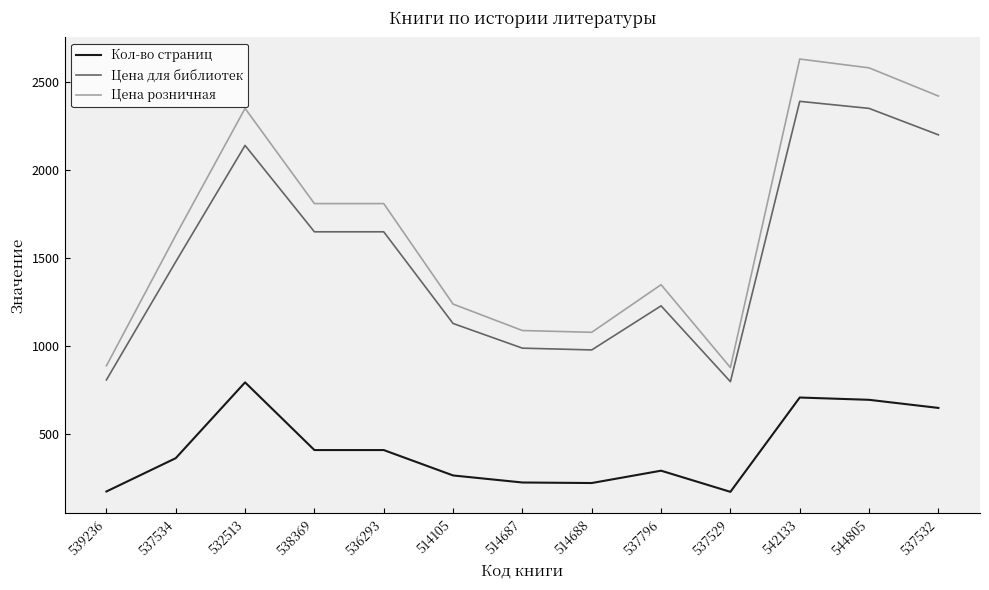

At how many categories does at least one series exceed 799?

13